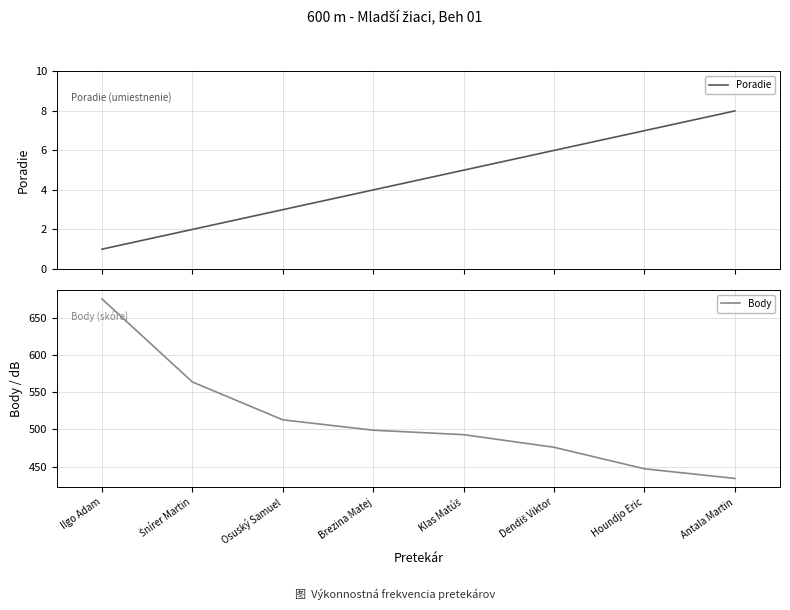

Does the chart have visible grid lines?

Yes